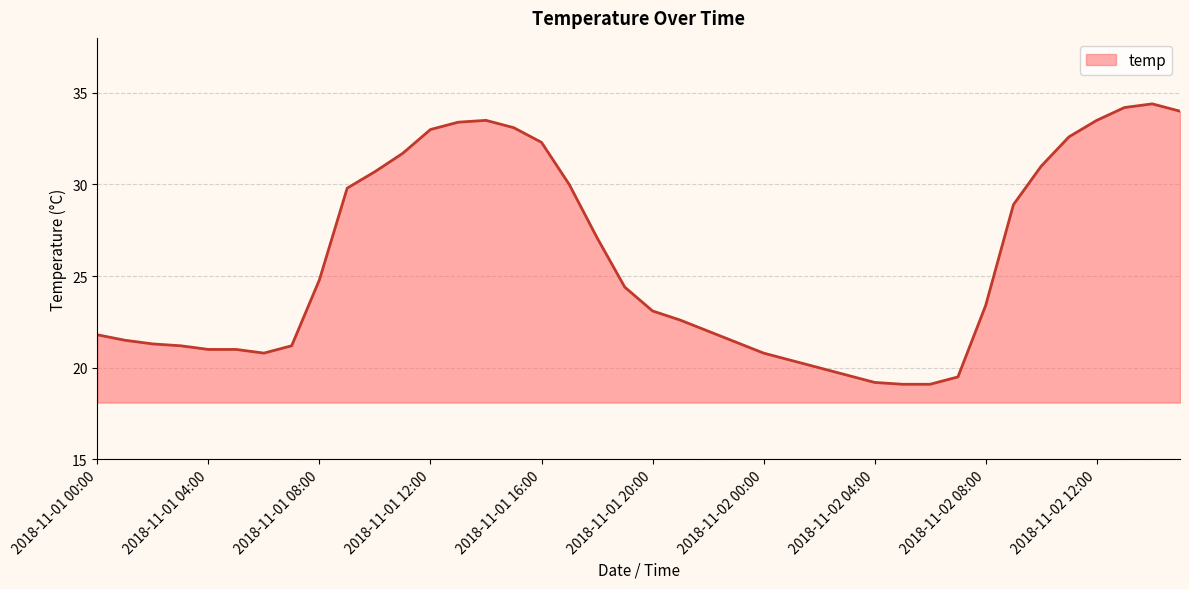

What is the smallest value displayed?

19.1